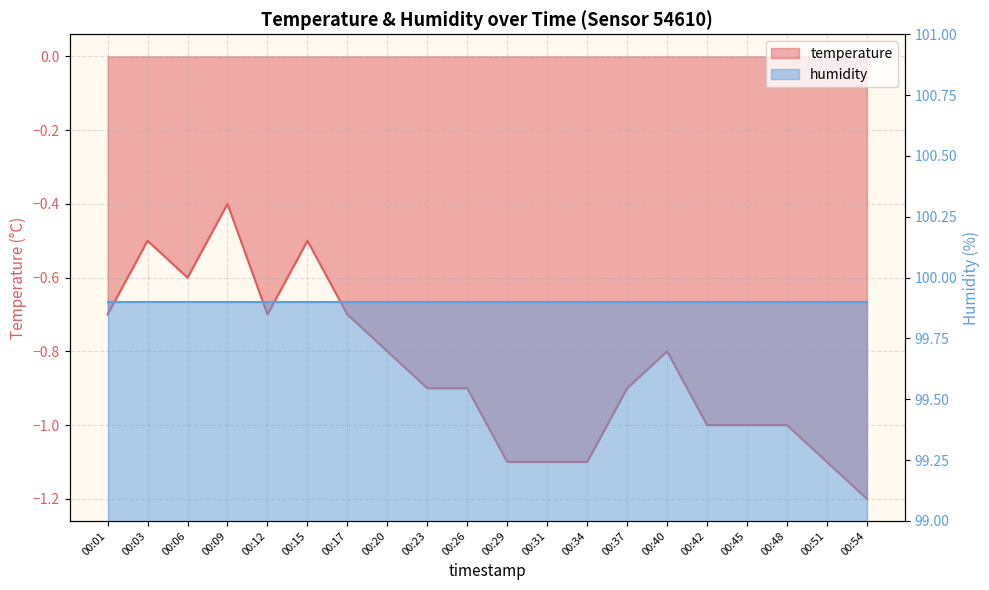

Reading left to right, what are all the values shown in this chart?

00:01=-0.7	00:03=-0.5	00:06=-0.6	00:09=-0.4	00:12=-0.7	00:15=-0.5	00:17=-0.7	00:20=-0.8	00:23=-0.9	00:26=-0.9	00:29=-1.1	00:31=-1.1	00:34=-1.1	00:37=-0.9	00:40=-0.8	00:42=-1.0	00:45=-1.0	00:48=-1.0	00:51=-1.1	00:54=-1.2